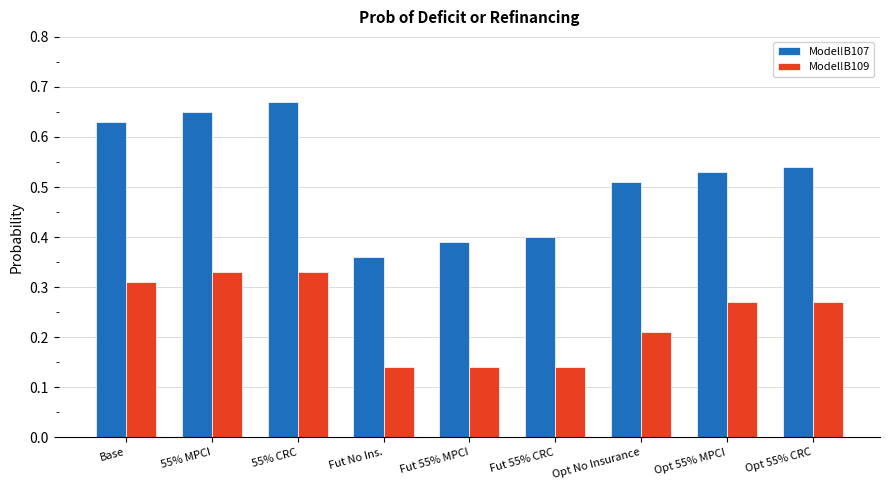

What is the sum of the Model!B107 values at Opt 55% CRC and Opt 55% MPCI?

1.1